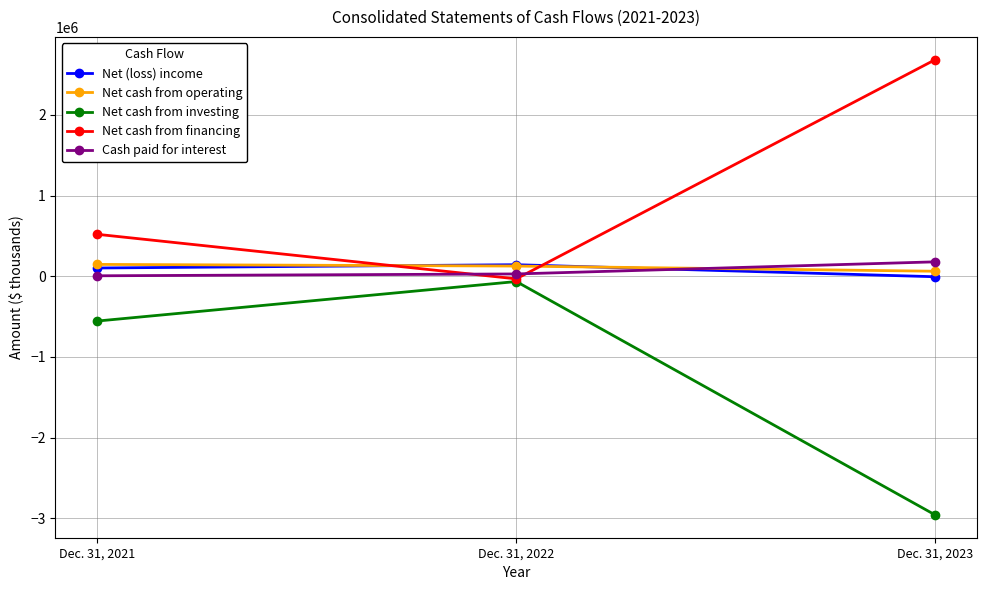

What is the value of the Net cash from financing point at the 1st from the left?

519980